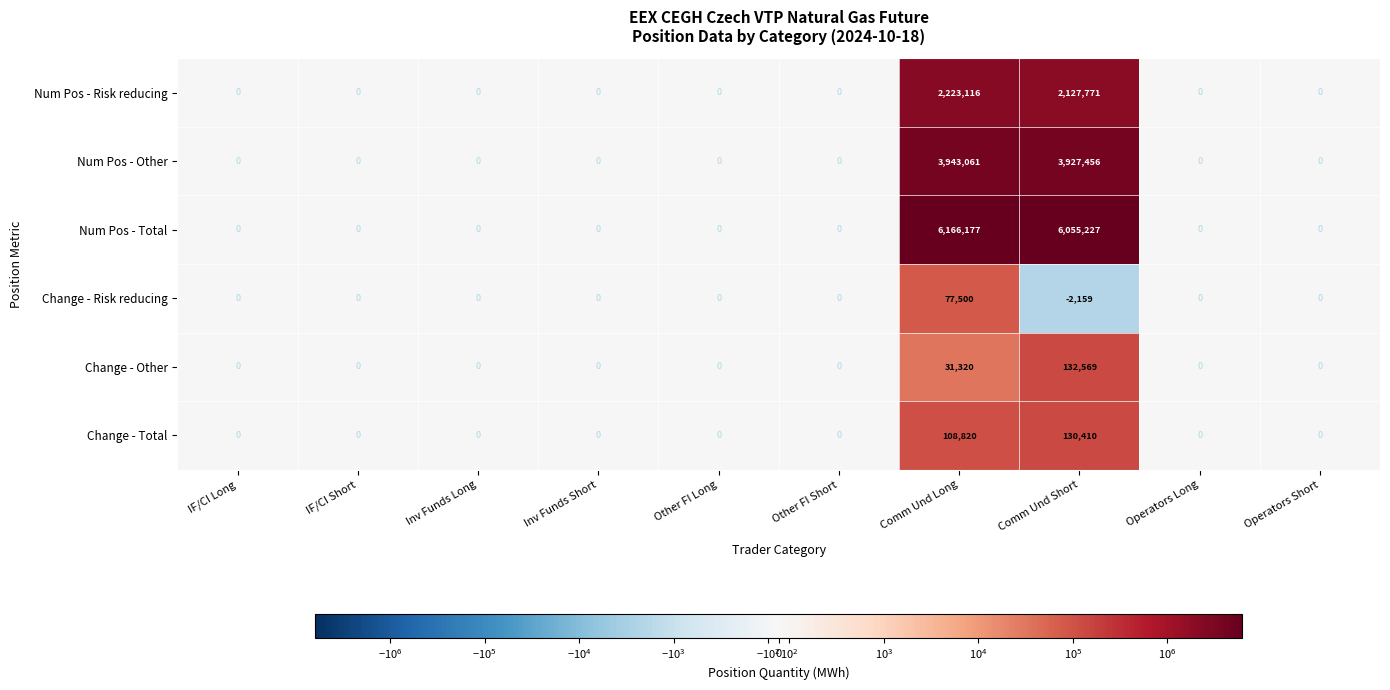

Rank the series by their maximum value, from lowest to highest.

Change - Risk reducing, Change - Total, Change - Other, Num Pos - Risk reducing, Num Pos - Other, Num Pos - Total